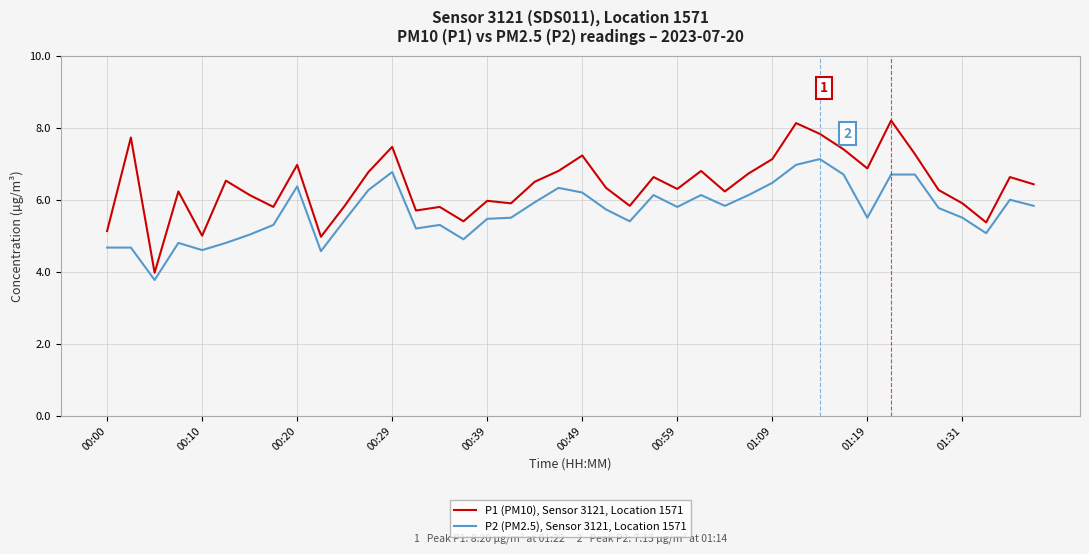

Which series has the widest spread of values?

P1 (PM10), Sensor 3121, Location 1571